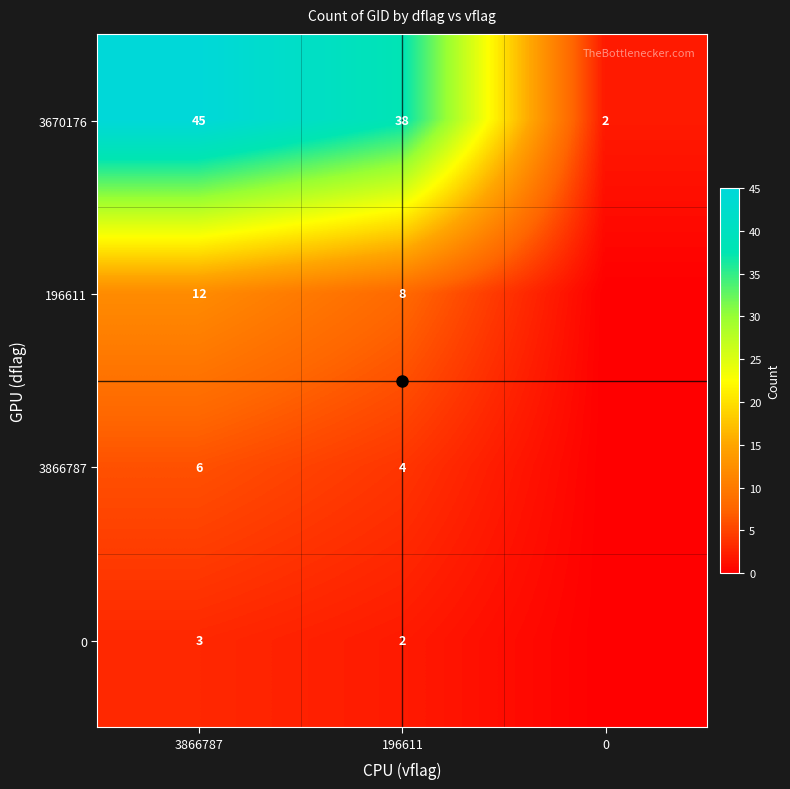

What is the sum of the 3670176 values at 196611 and 0?

40